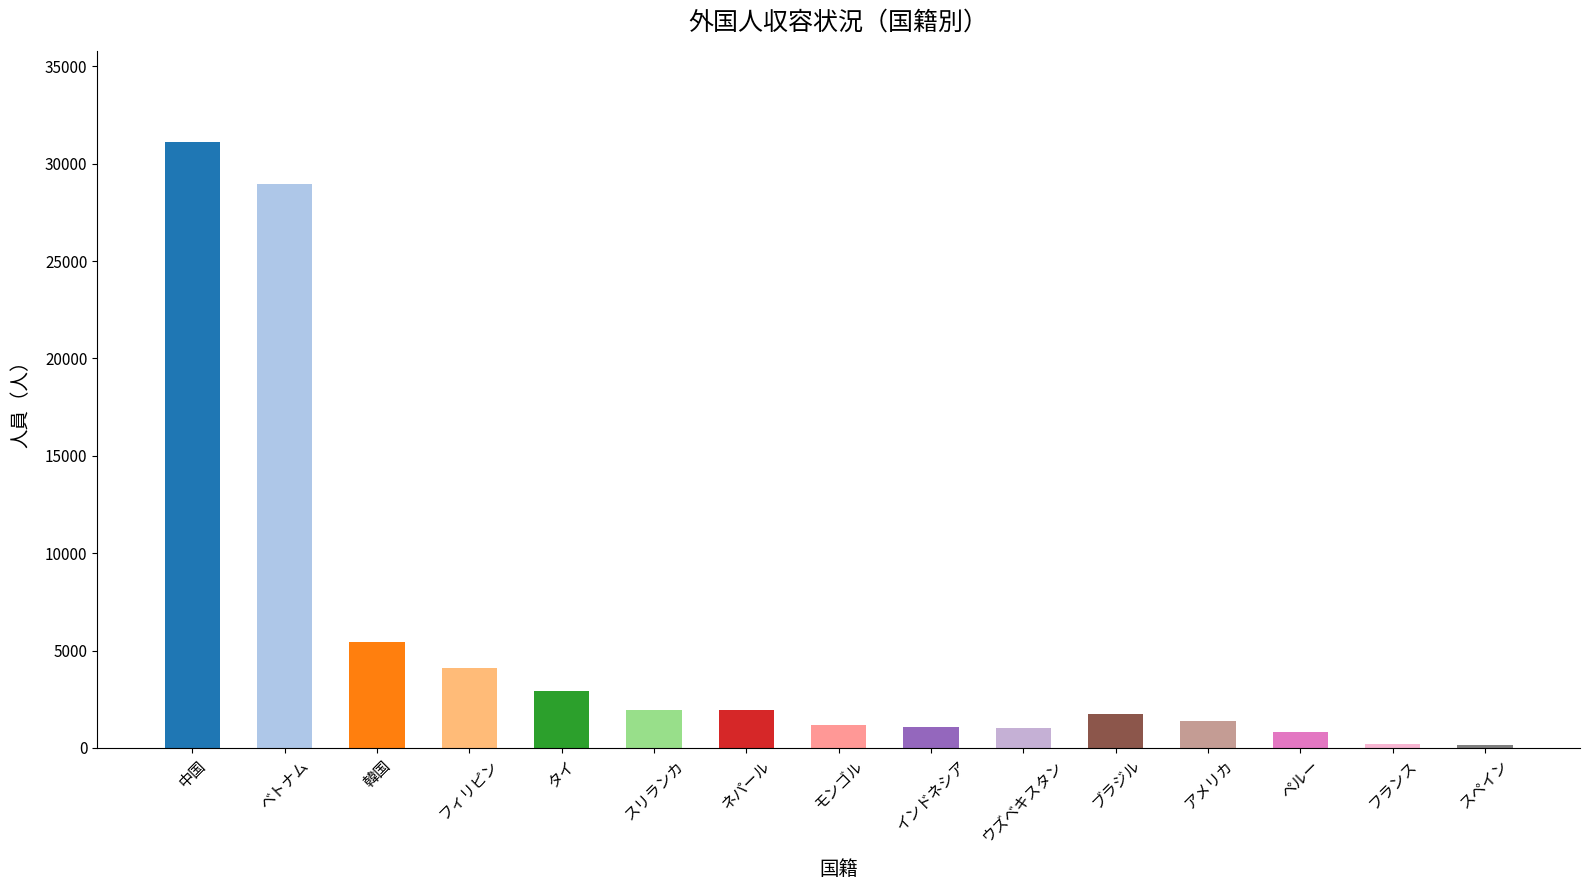

How many bars are there in total?

15